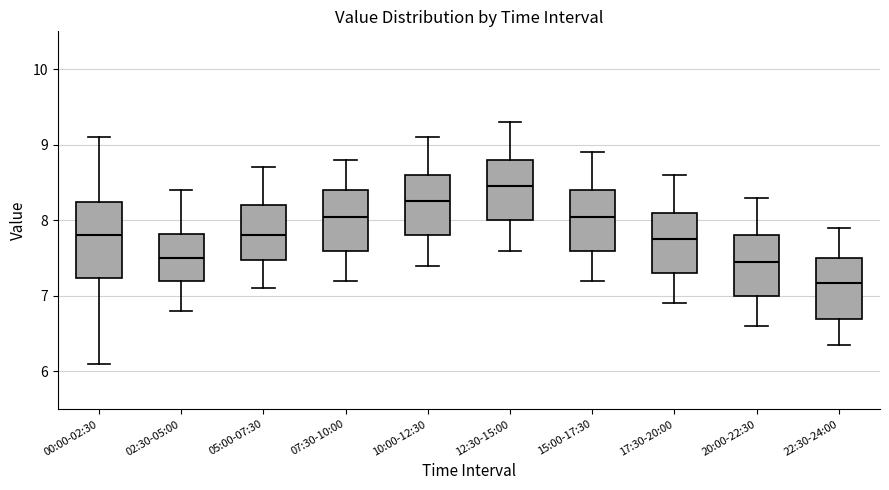

Where is the lower edge of the box for 00:00-02:30 on the y-axis? The values are not printed on the chart, so give them approximately, as read against the axis.

7.2